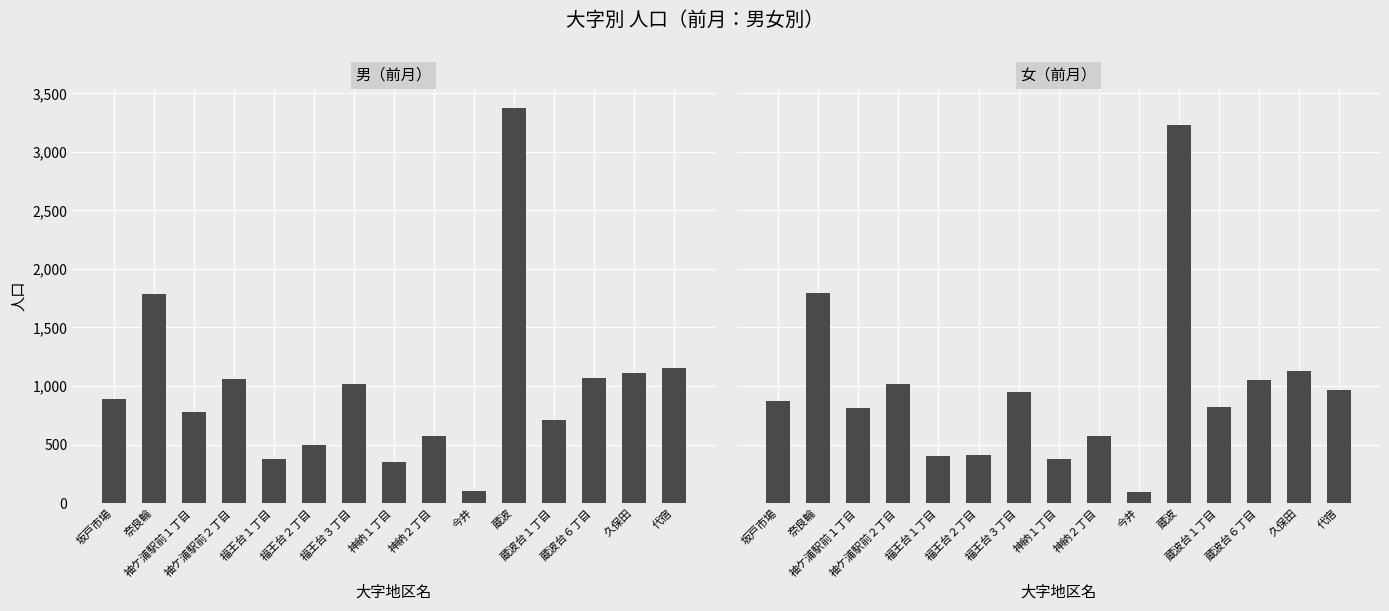

The 男（前月） series shows 102 at 今井. True or false?

True